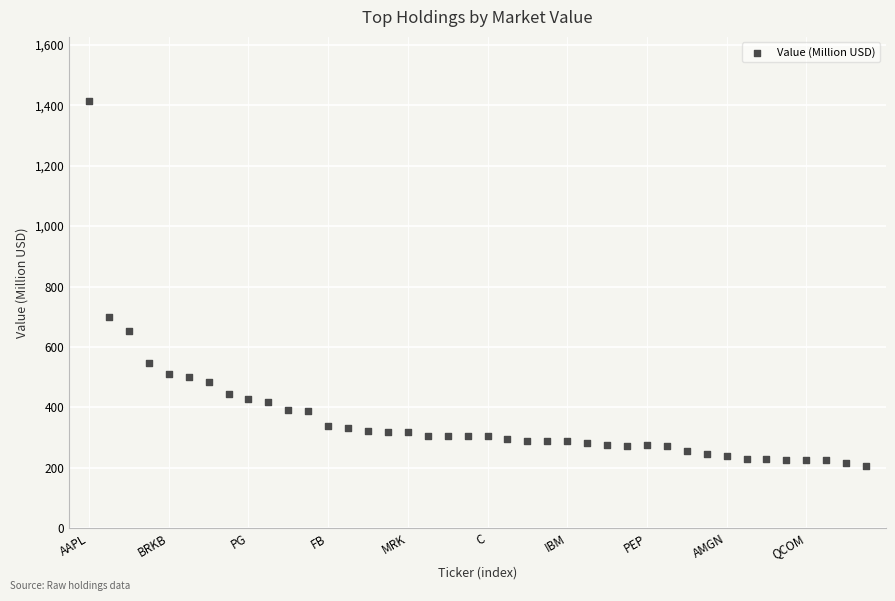

What is the range of Y values (max minus min)?

1208.7